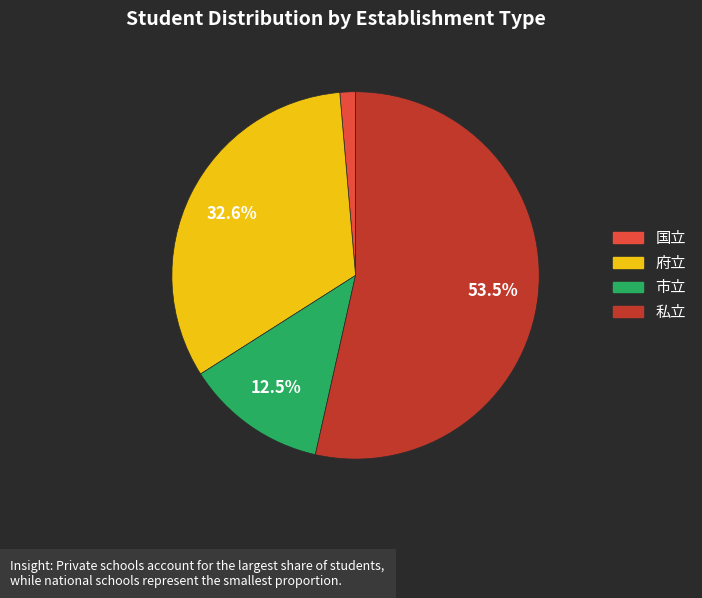

Does any single category account for the majority?

Yes